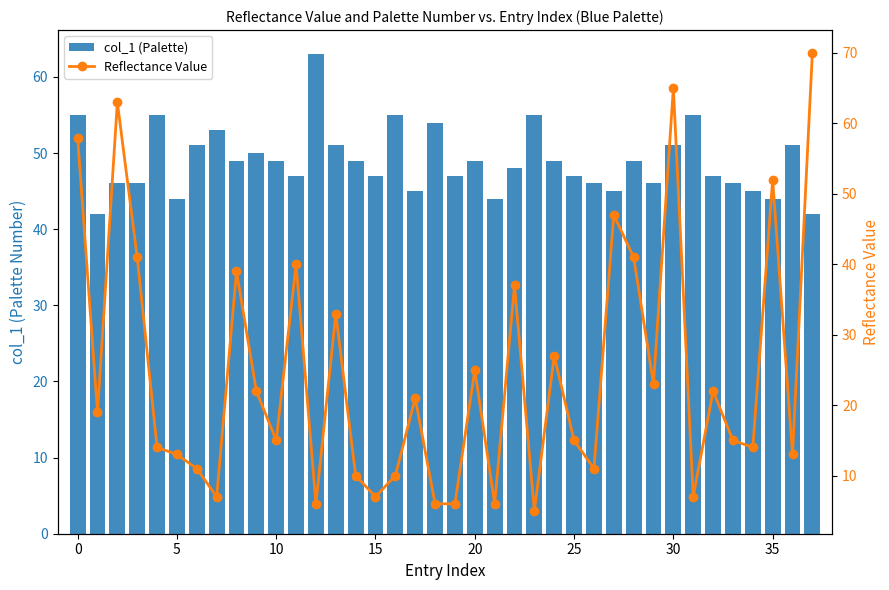

Which series has the largest total across all categories?

col_1 (Palette)